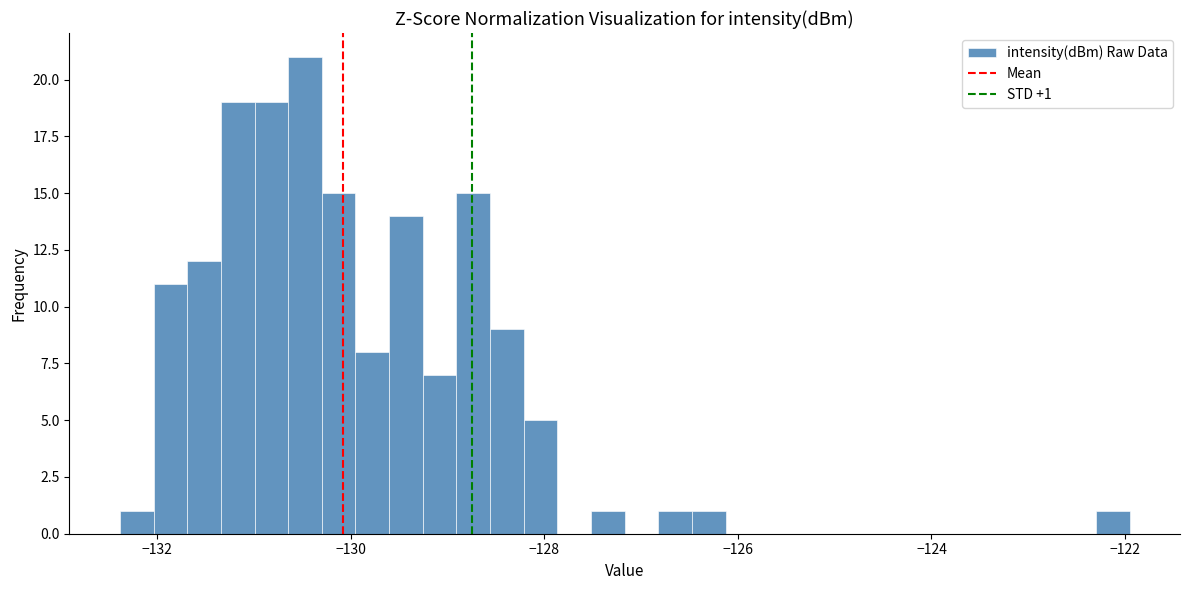

Read against the x-axis, roughly where is the centre of the tallest bar?

-130.4